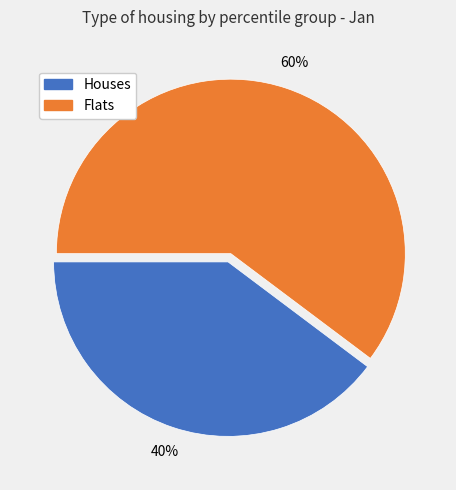

To the nearest percent, what portion does Flats represent?

60%